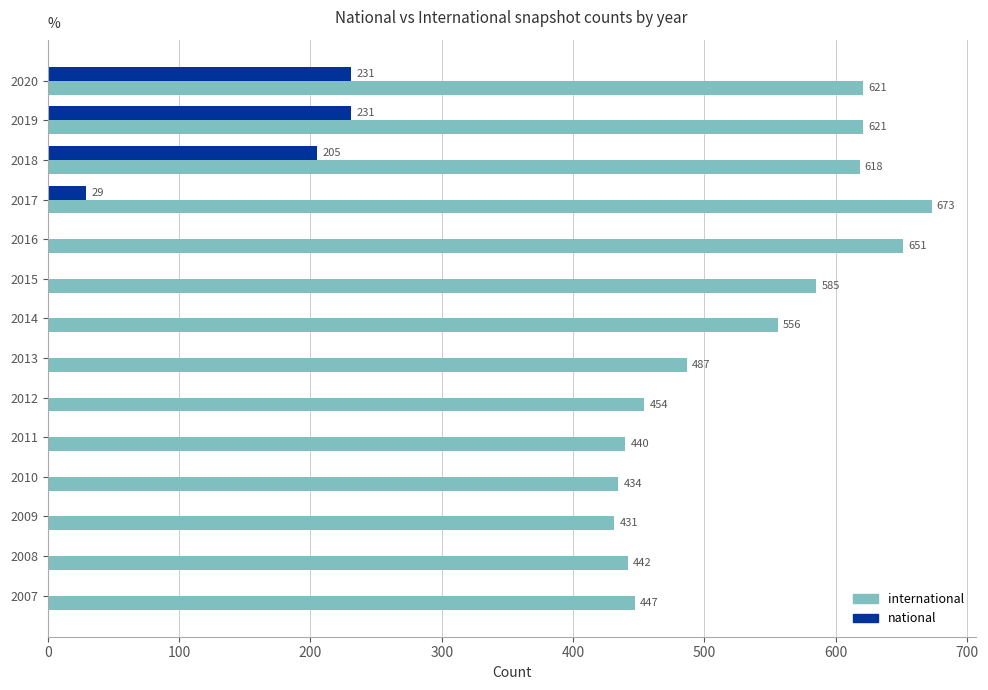

Read the international value at 2008.

441.8